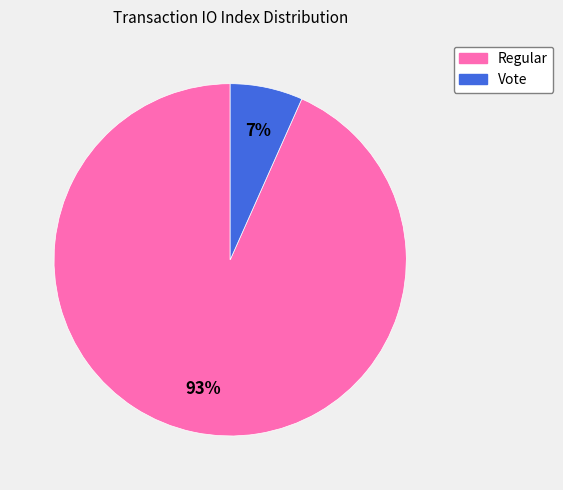

Which slice is the largest?

Regular